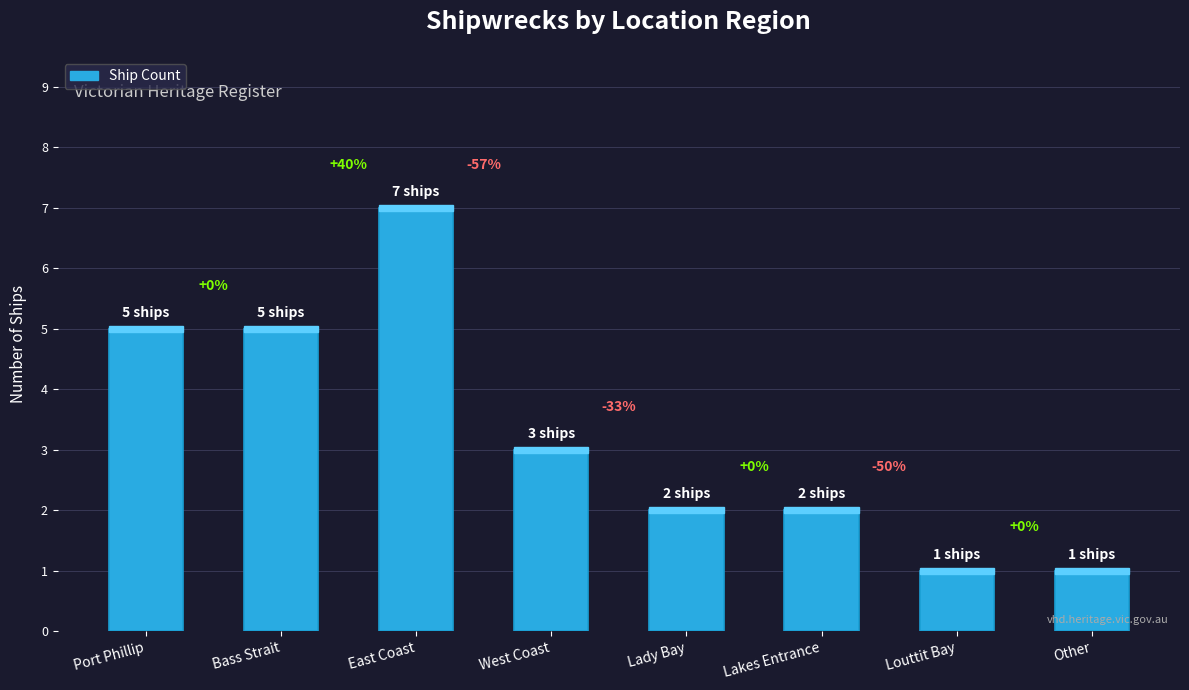

Are the bars horizontal?

No